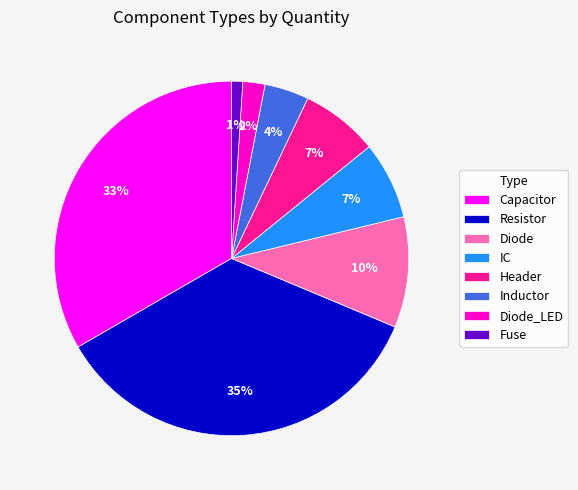

The Inductor slice represents 17% of the pie. True or false?

False